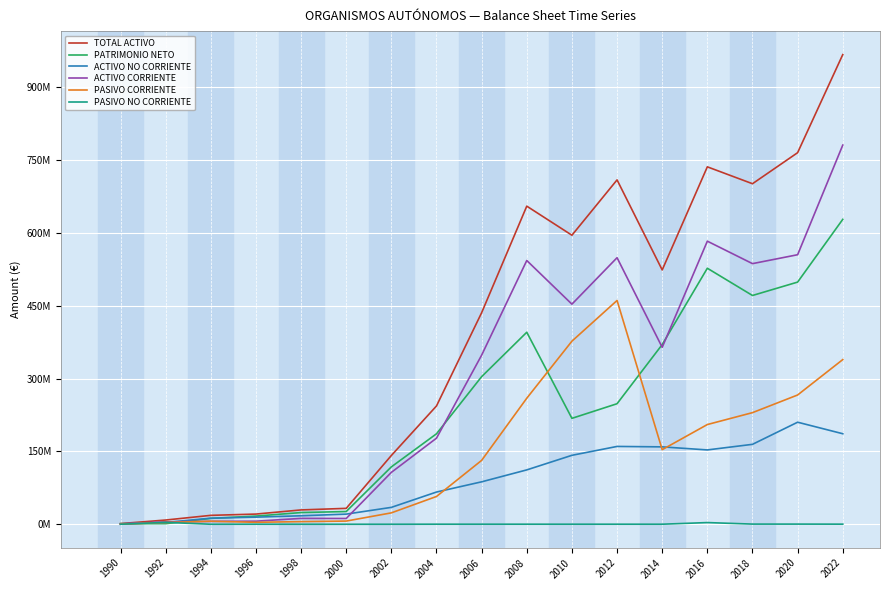

What are all the series names shown in the legend?

TOTAL ACTIVO, PATRIMONIO NETO, ACTIVO NO CORRIENTE, ACTIVO CORRIENTE, PASIVO CORRIENTE, PASIVO NO CORRIENTE